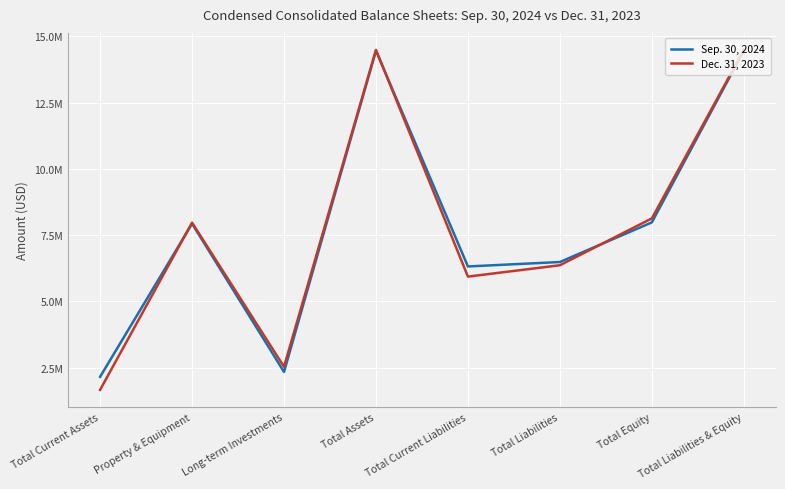

Does the chart have visible grid lines?

Yes